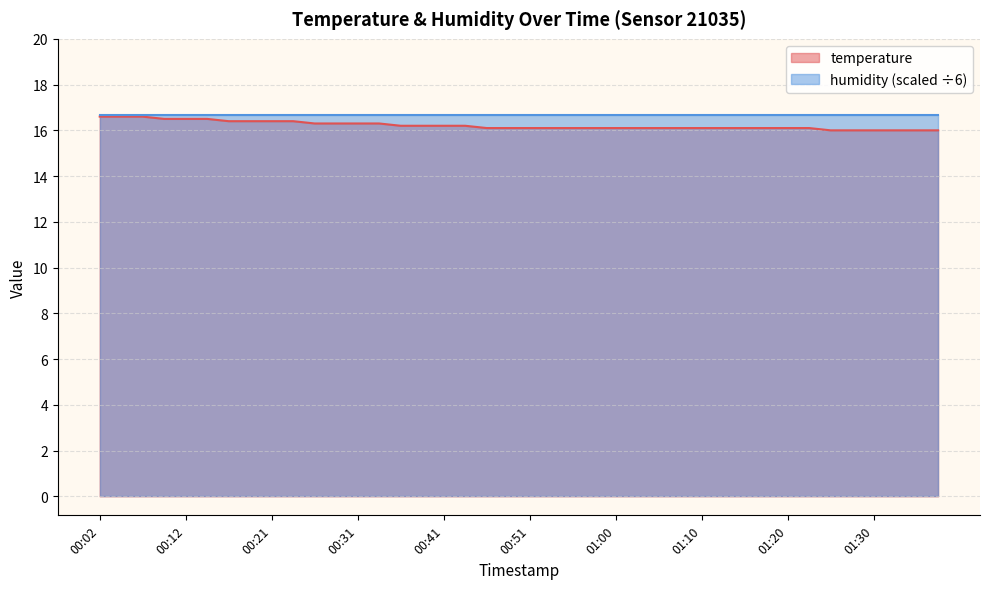

Count the values in the range 16 to 17.

40